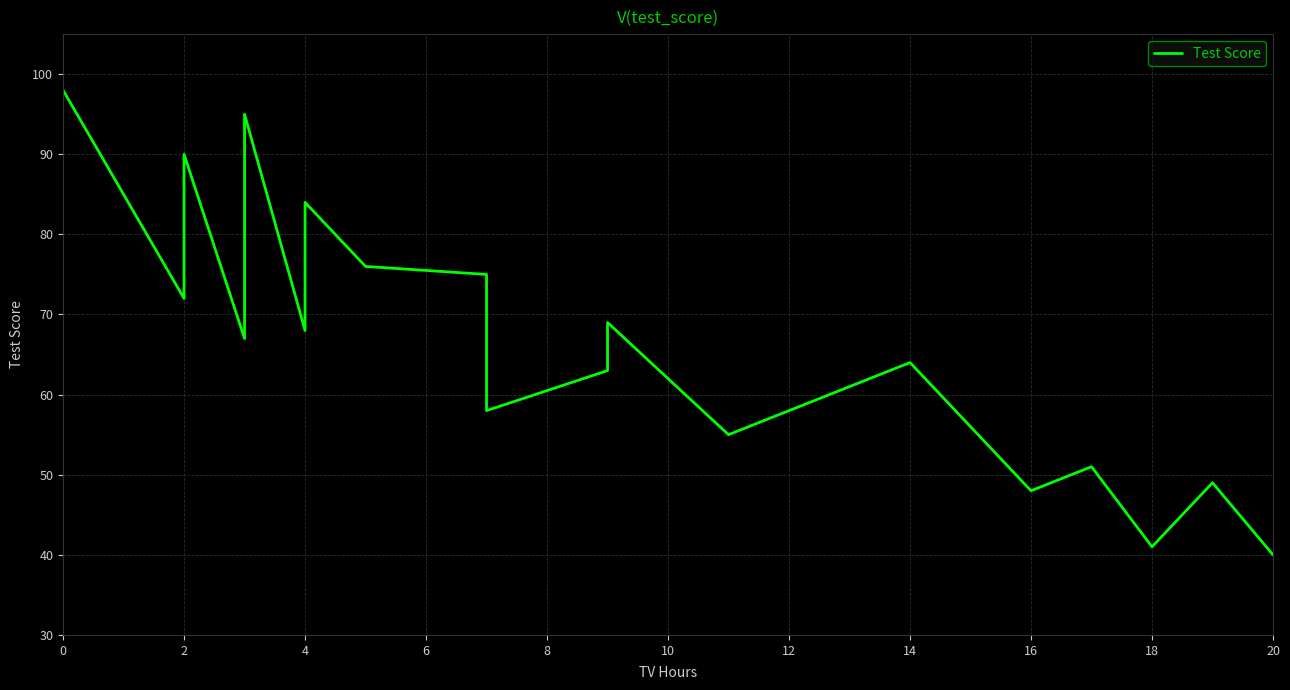

What is the ratio of the value at 18 to the value at 8?

0.5